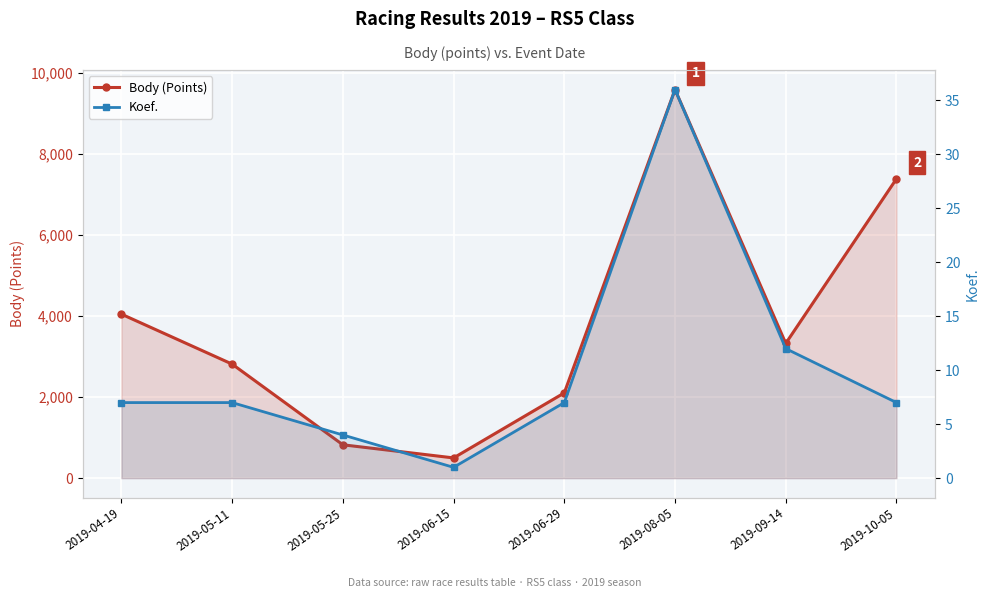

Where does the Koef. series first go above 7?

2019-08-05